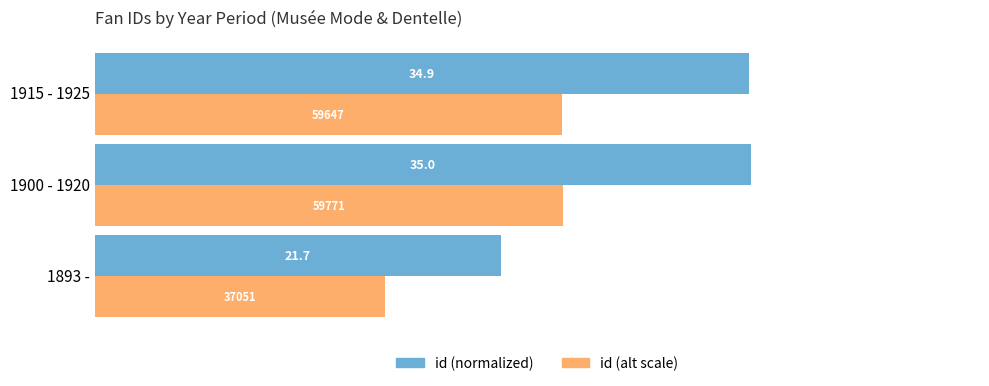

At which label is id (normalized) closest to 28?

1893 -